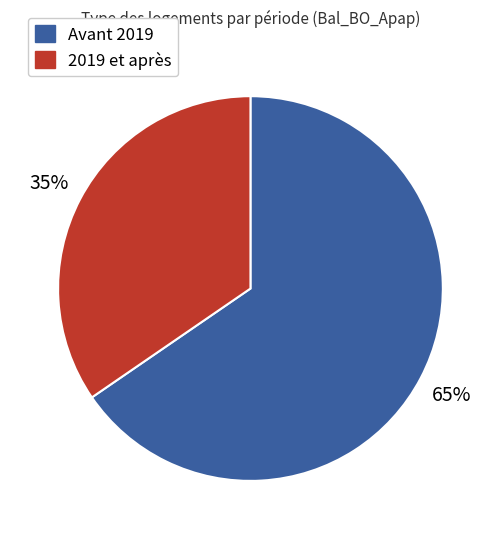

To the nearest percent, what is the average slice percentage?

50%